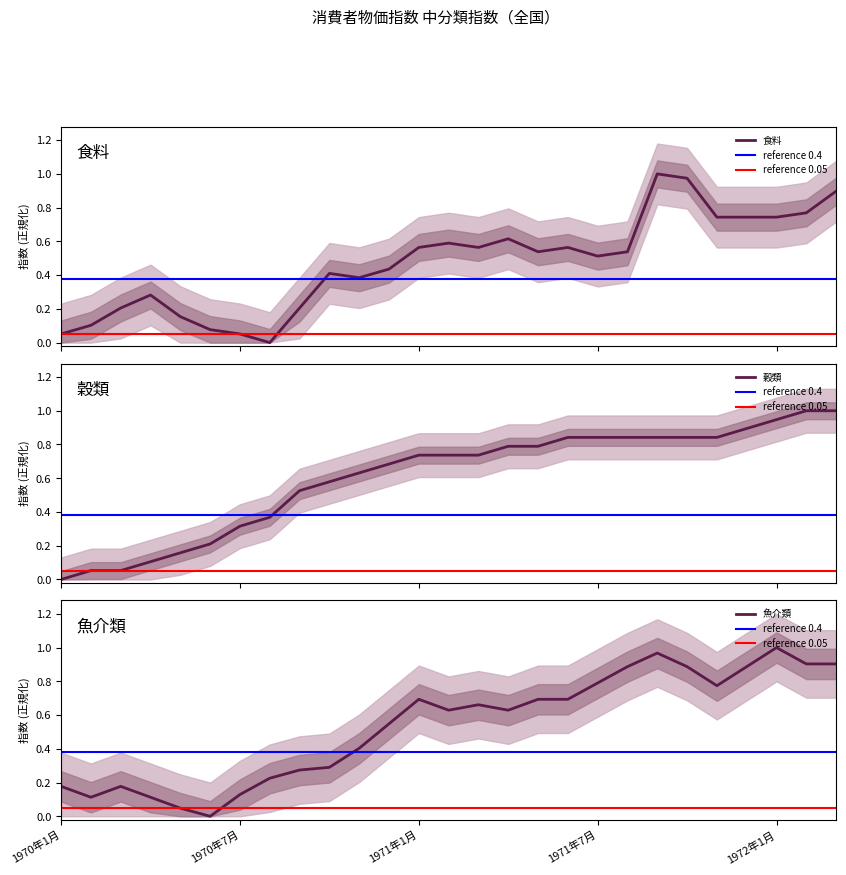

In 食料, how many points are higher than both neighbors (excluding endpoints)?

6